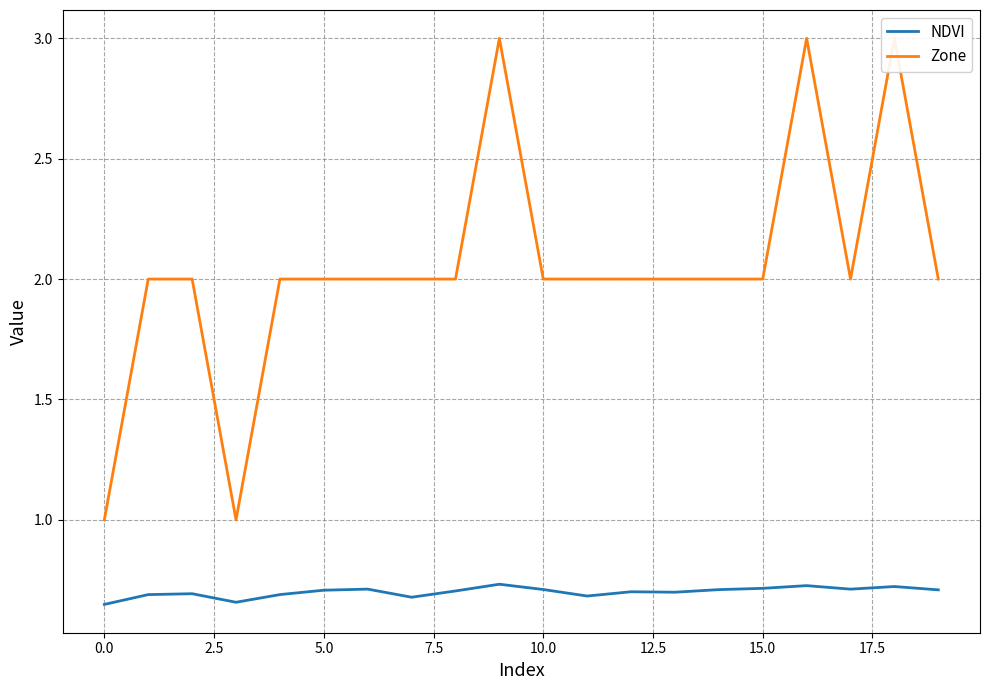

Is it true that NDVI equals 0.7 at 10.0?

True